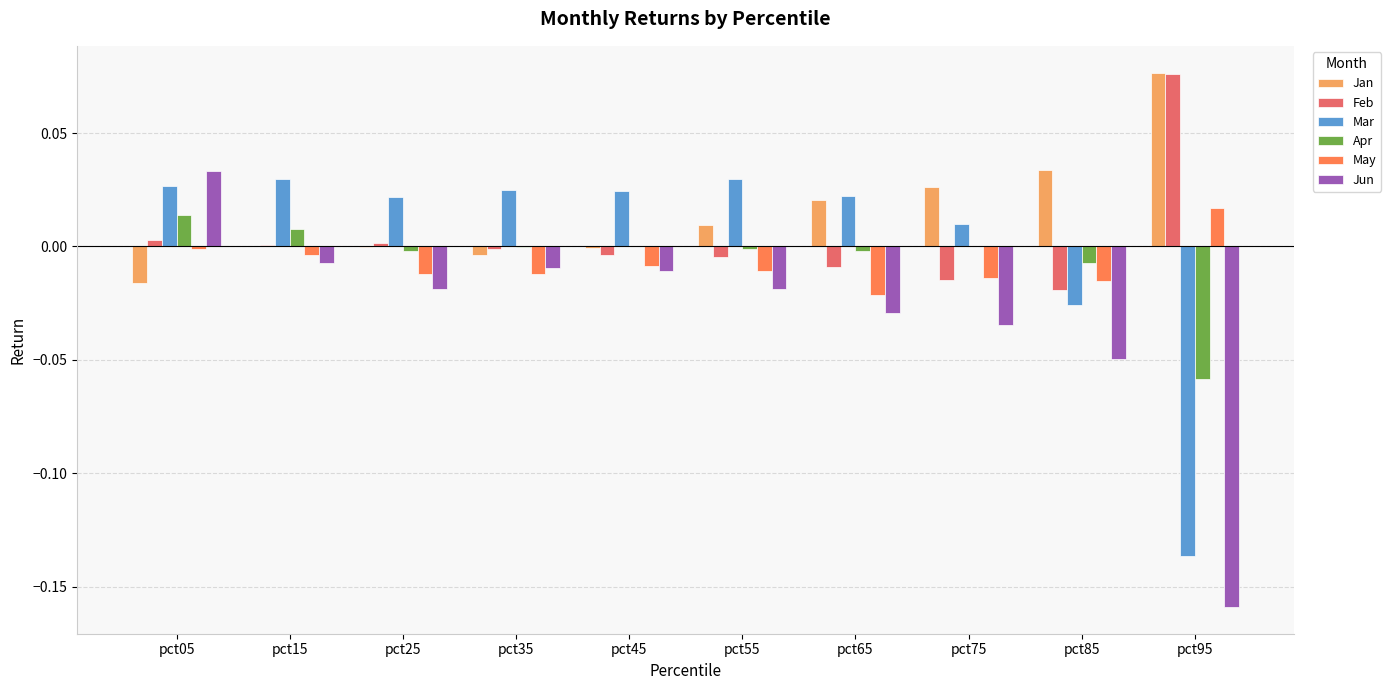

Between pct65 and pct95, which series saw the biggest shift?

Mar